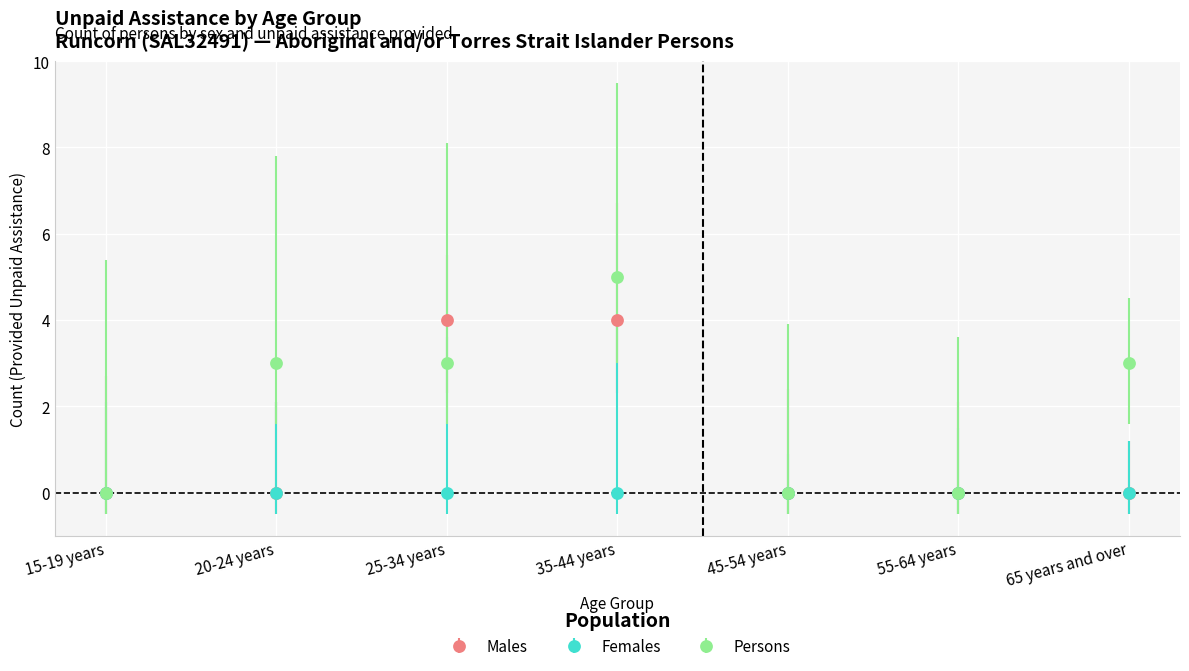

Reading right to left, what are all the values shown in this chart?

Males: 0	0	0	4	4	0	0
Females: 0	0	0	0	0	0	0
Persons: 3	0	0	5	3	3	0